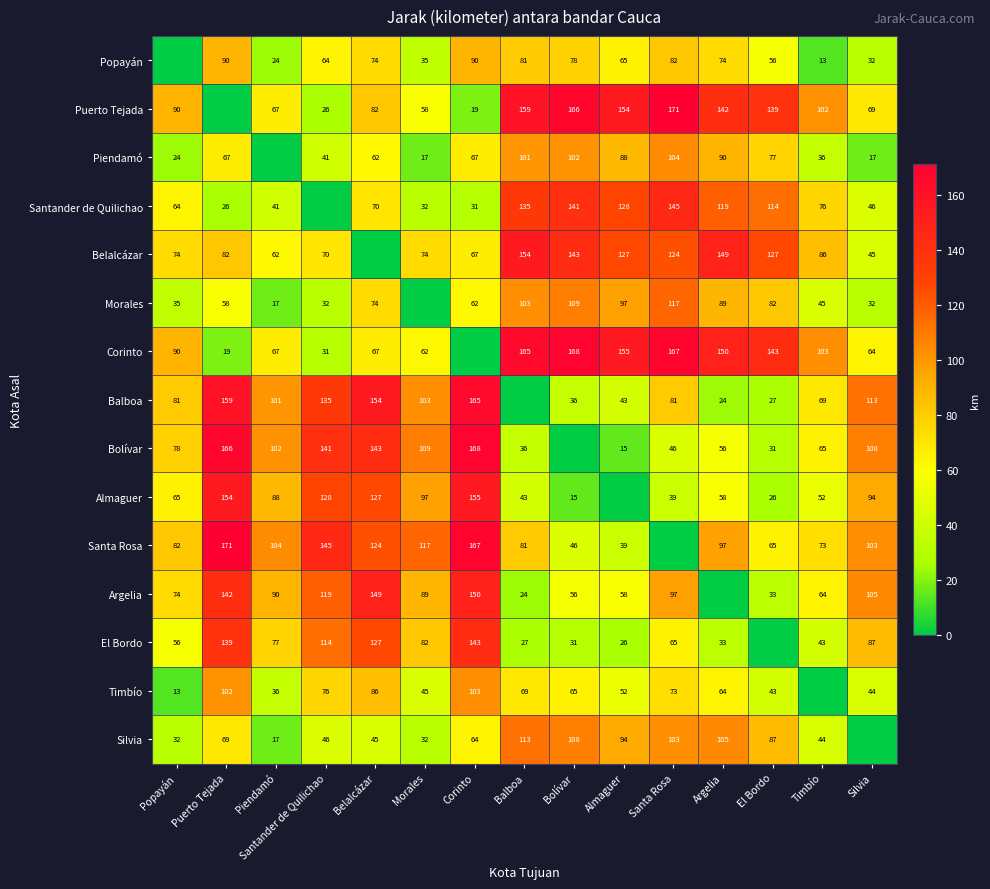

What is the total value across all series at Belalcázar?

1384